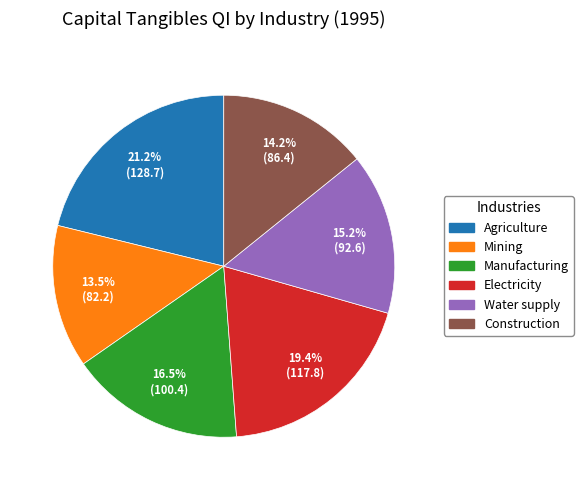

How many slices are in this pie chart?

6